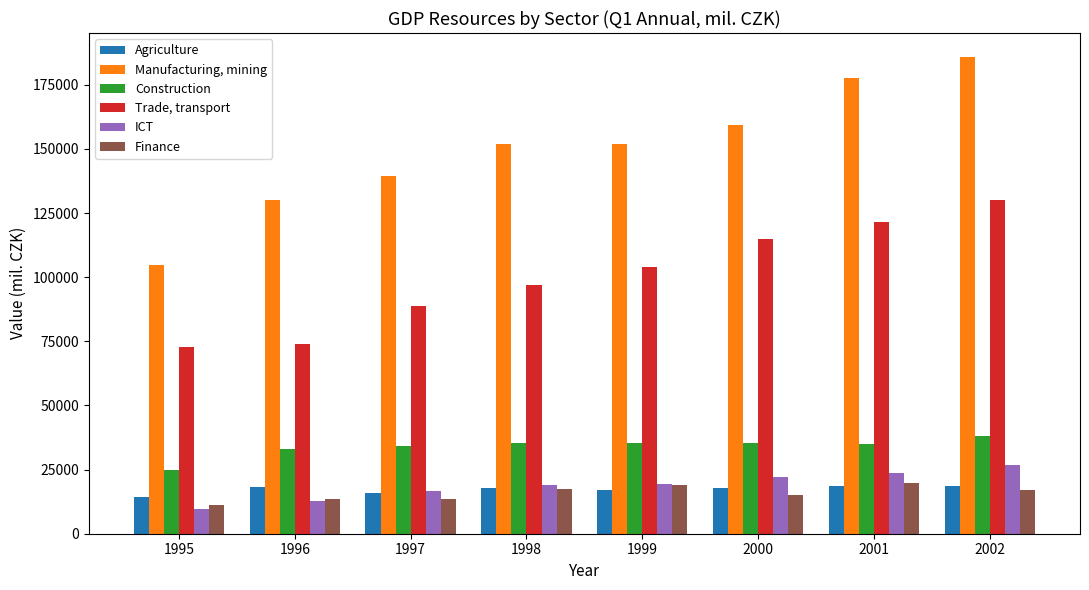

What is the value of the Trade, transport bar at the 3rd from the left?

88640